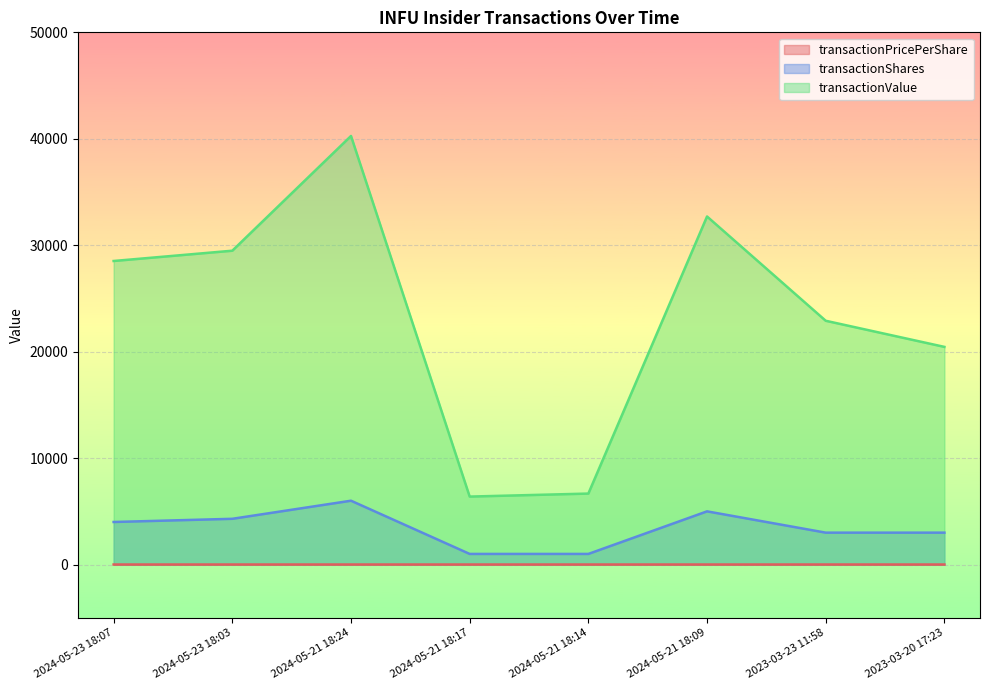

Rank the categories by transactionShares value from highest to lowest.

2024-05-21 18:24, 2024-05-21 18:09, 2024-05-23 18:03, 2024-05-23 18:07, 2023-03-23 11:58, 2023-03-20 17:23, 2024-05-21 18:17, 2024-05-21 18:14